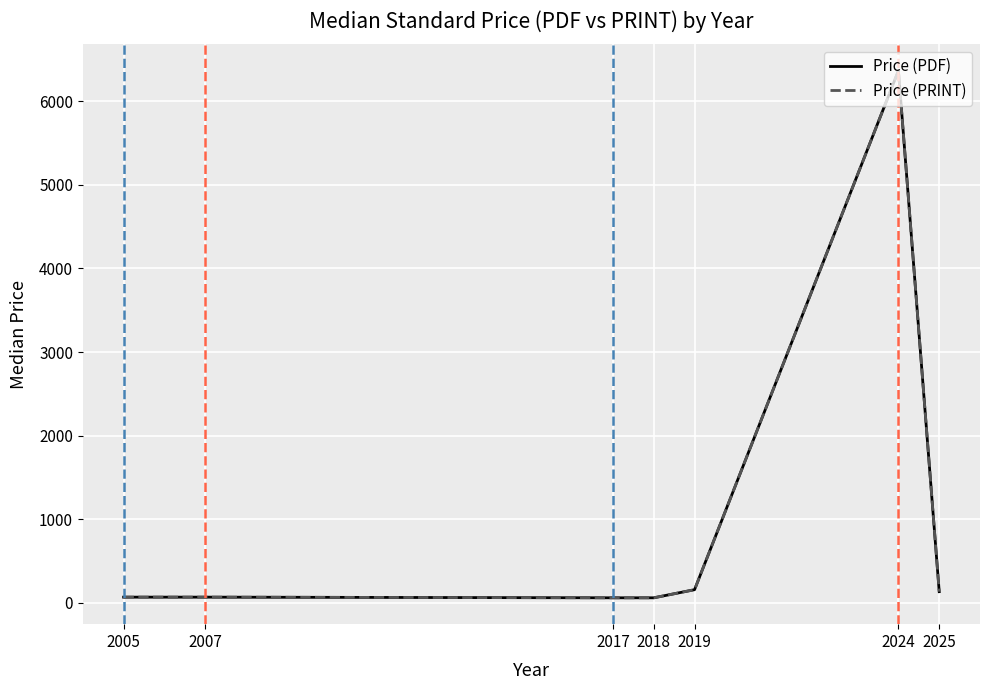

Does the chart have visible grid lines?

Yes